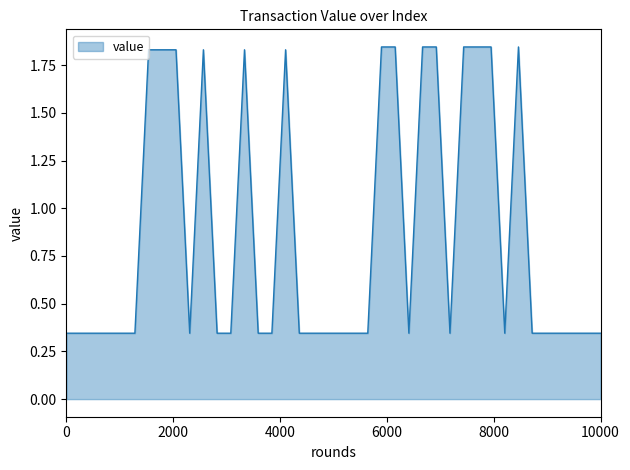

What is the difference between the maximum and minimum values?

1.5